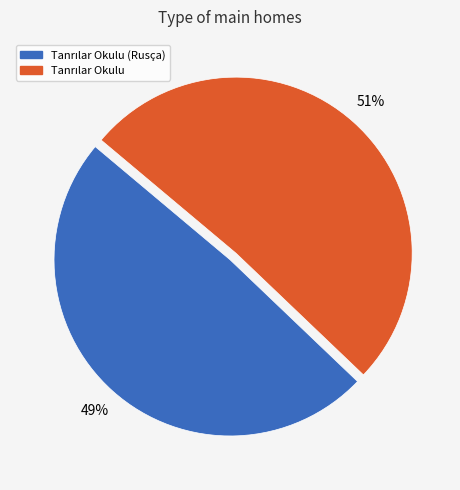

To the nearest percent, what is the average slice percentage?

50%